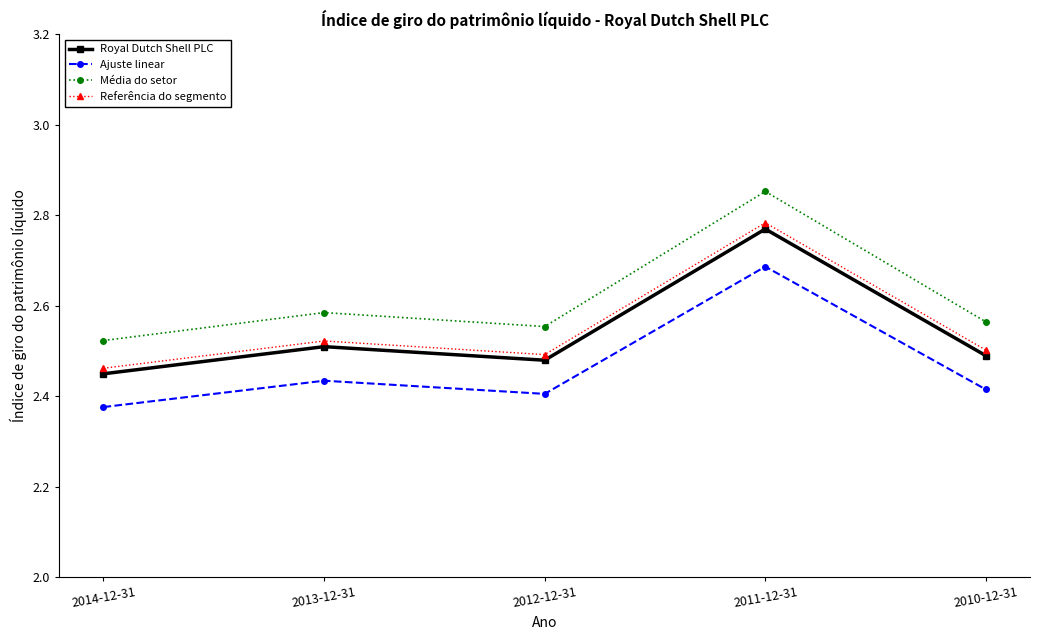

Which category has the lowest value in the Royal Dutch Shell PLC series?

2014-12-31